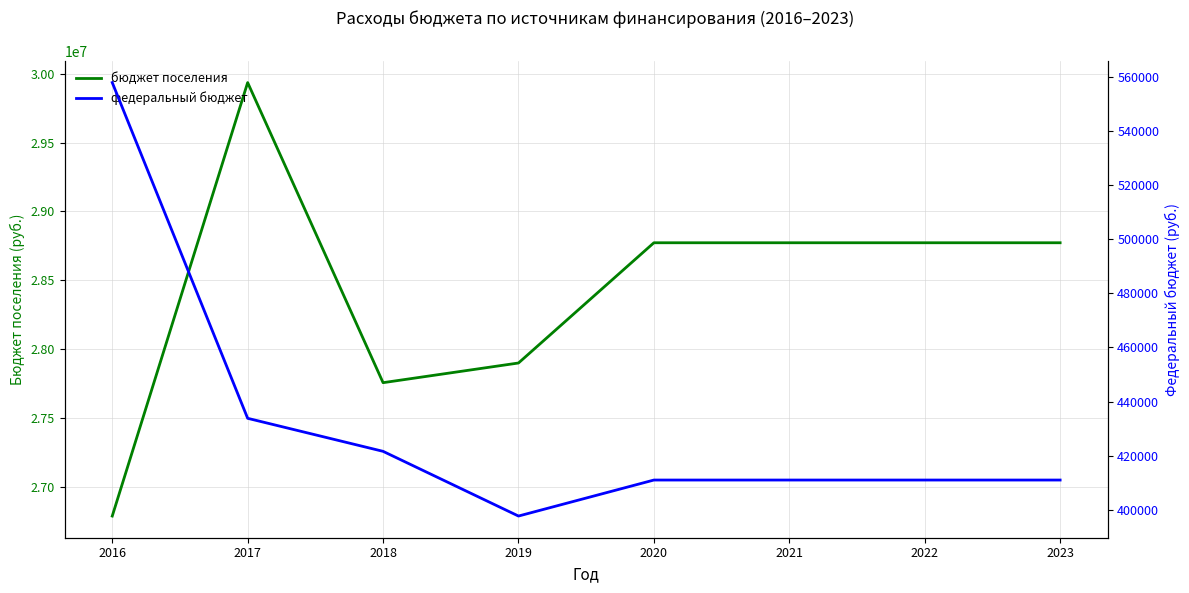

Does the chart display data point markers on the line(s)?

No